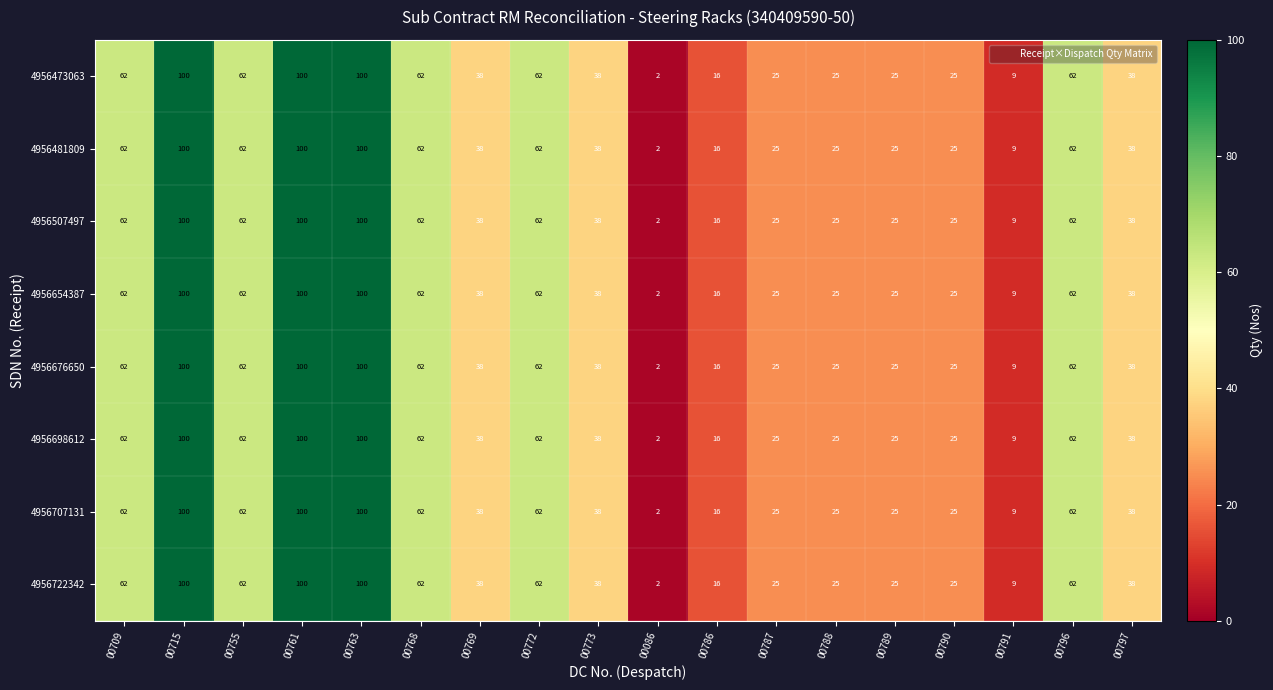

At how many categories does at least one series exceed 95?

3